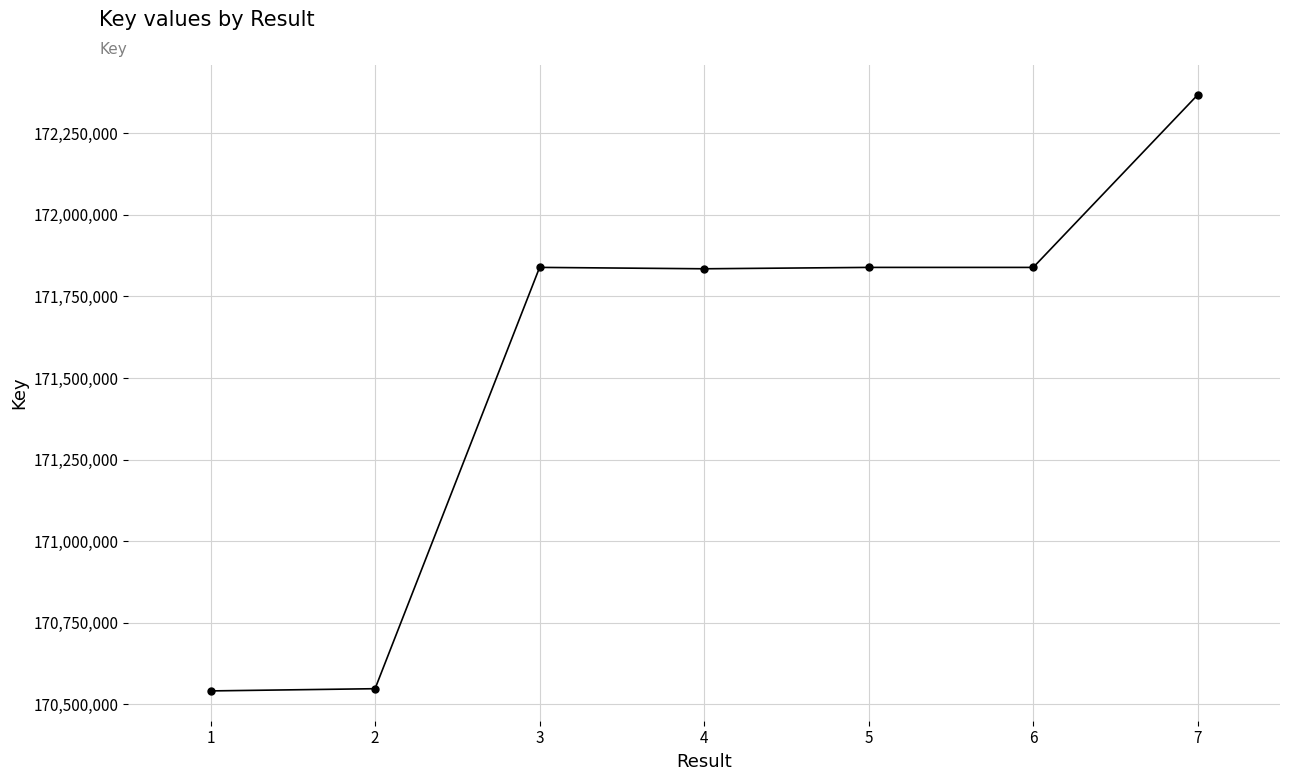

What is the difference between the maximum and second lowest values?

1821092